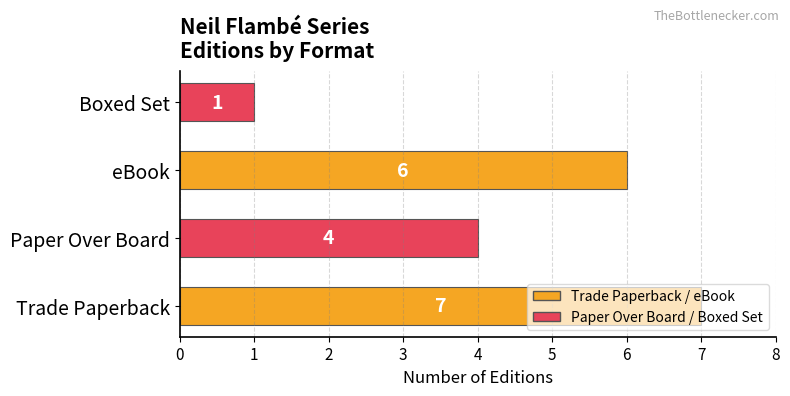

What is the difference between the maximum and minimum values?

6